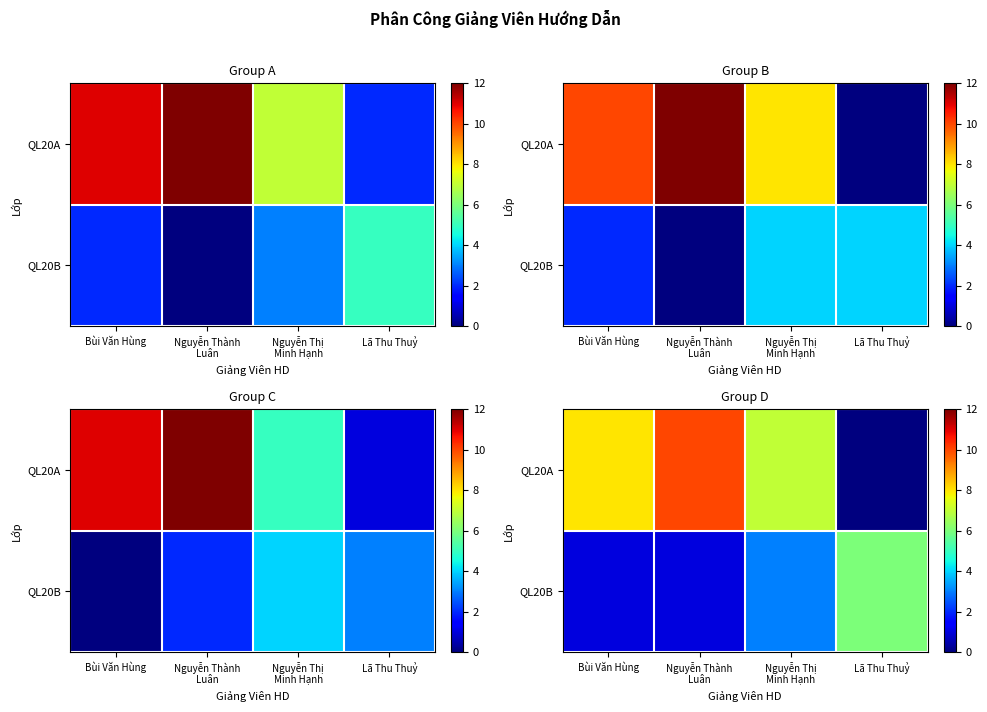

Which has a higher value, Nguyễn Thành
Luân or Lã Thu Thuỷ?

Nguyễn Thành
Luân